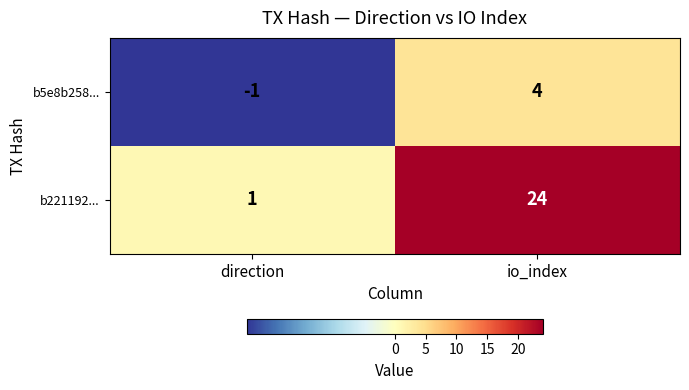

At direction, list the series in order from largest to smallest.

b221192..., b5e8b258...